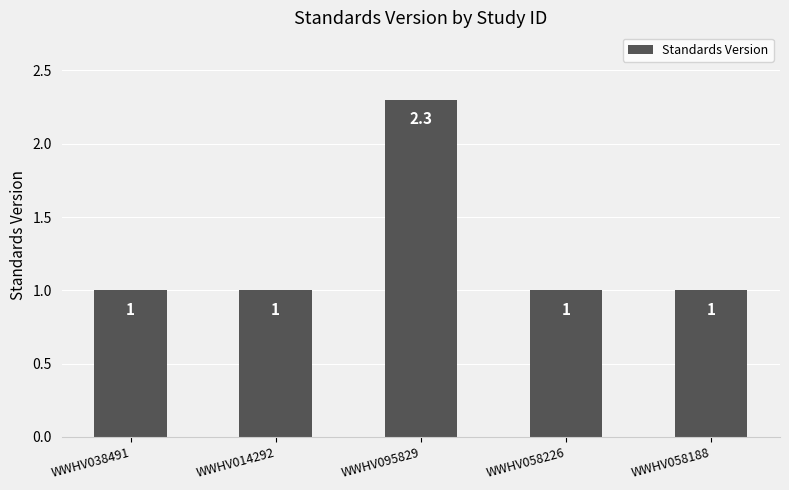

Are the bars horizontal?

No